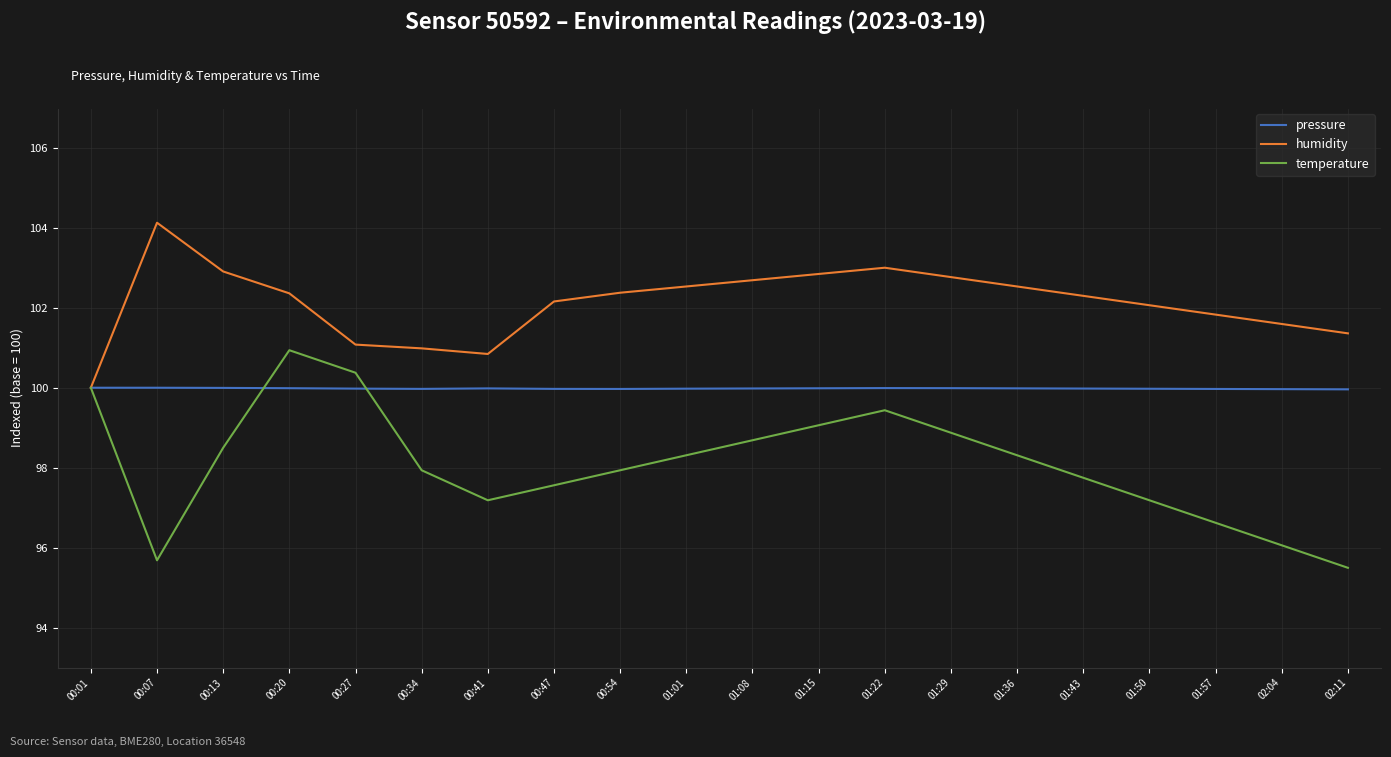

What is the difference between the temperature values at 01:50 and 00:01?

2.8